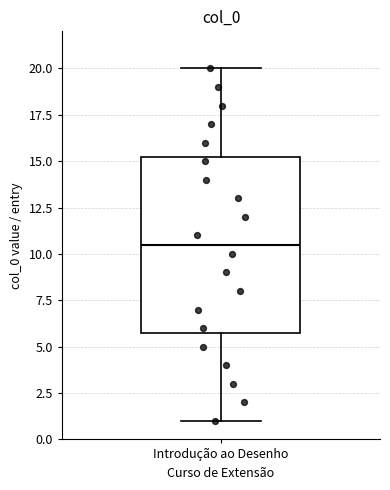

Read this box plot against the y-axis: the position of the median line, the range covered by the box, and the ends of both whiskers. The values are not printed on the chart, so give them approximately, as read against the axis.

median 10.5, box 6.0 to 15.5, whiskers 1.0 to 20.0